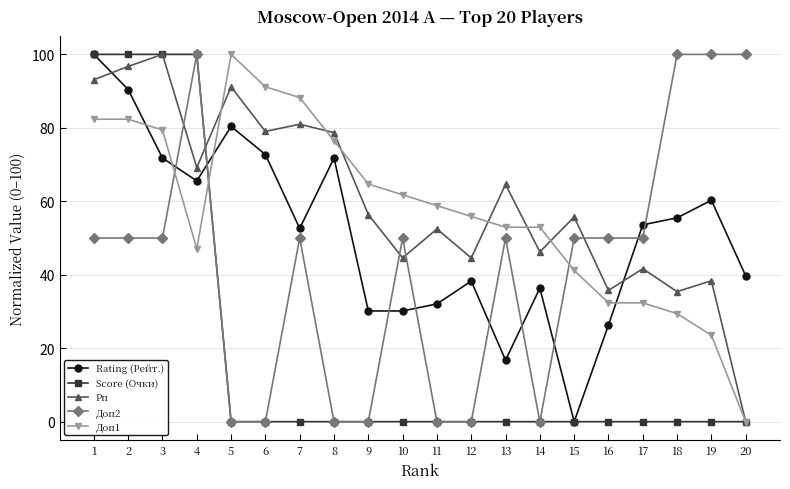

What is the value of the Score (Очки) point at the 4th from the left?

100.0